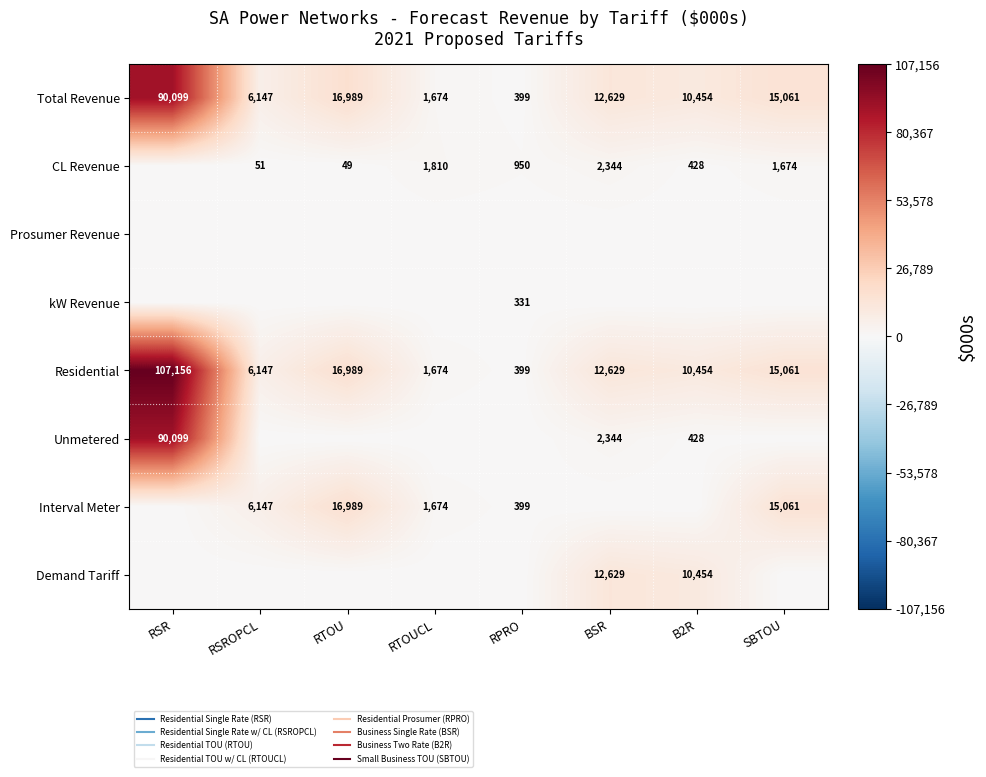

What is the difference between the highest and lowest values at RTOU?

16988.5